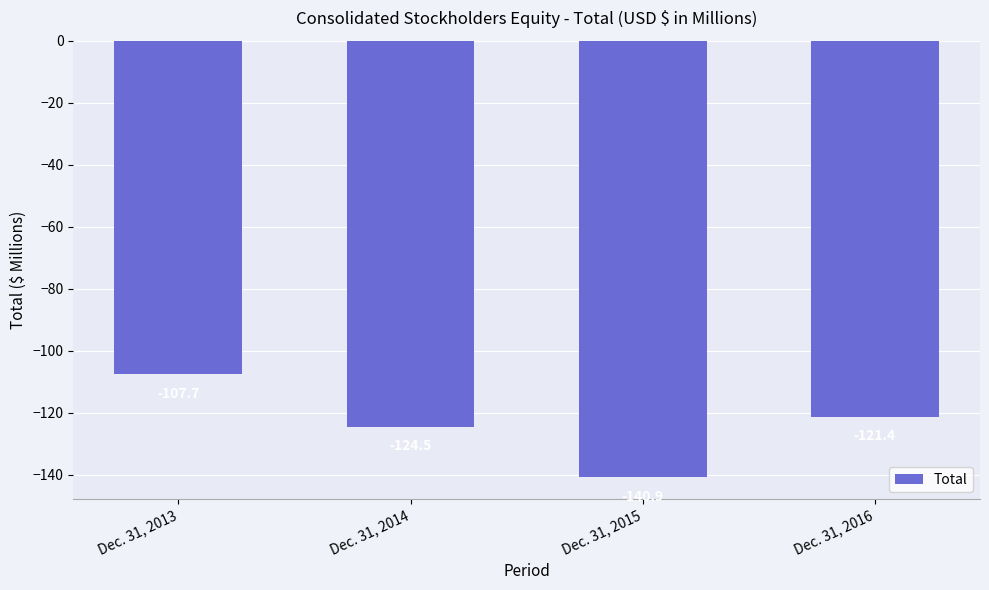

Count the number of data series in this chart.

1